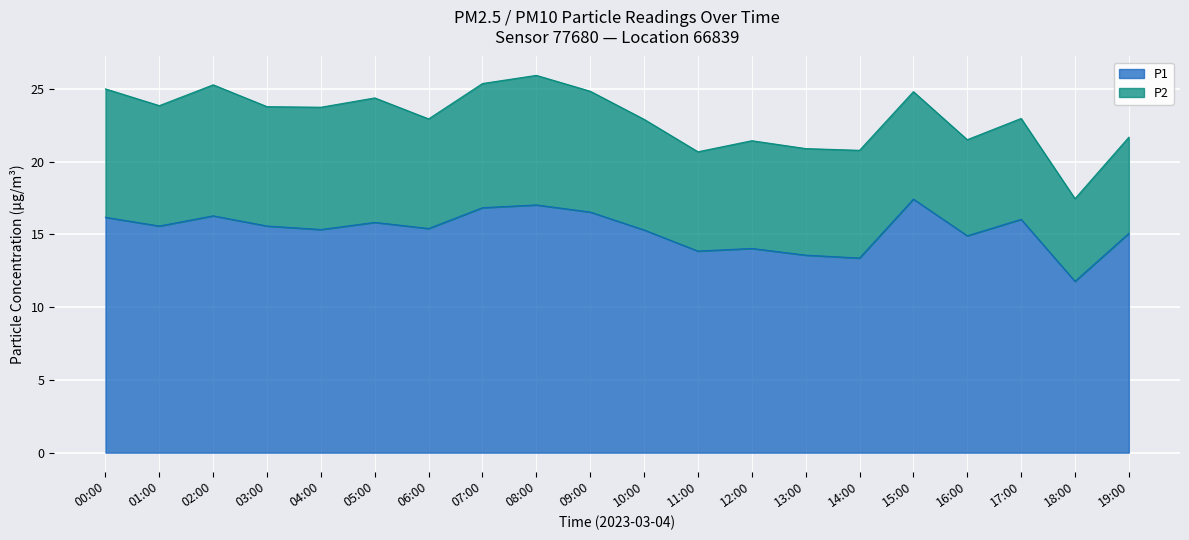

What is the change in value from 05:00 to 08:00?

+1.2